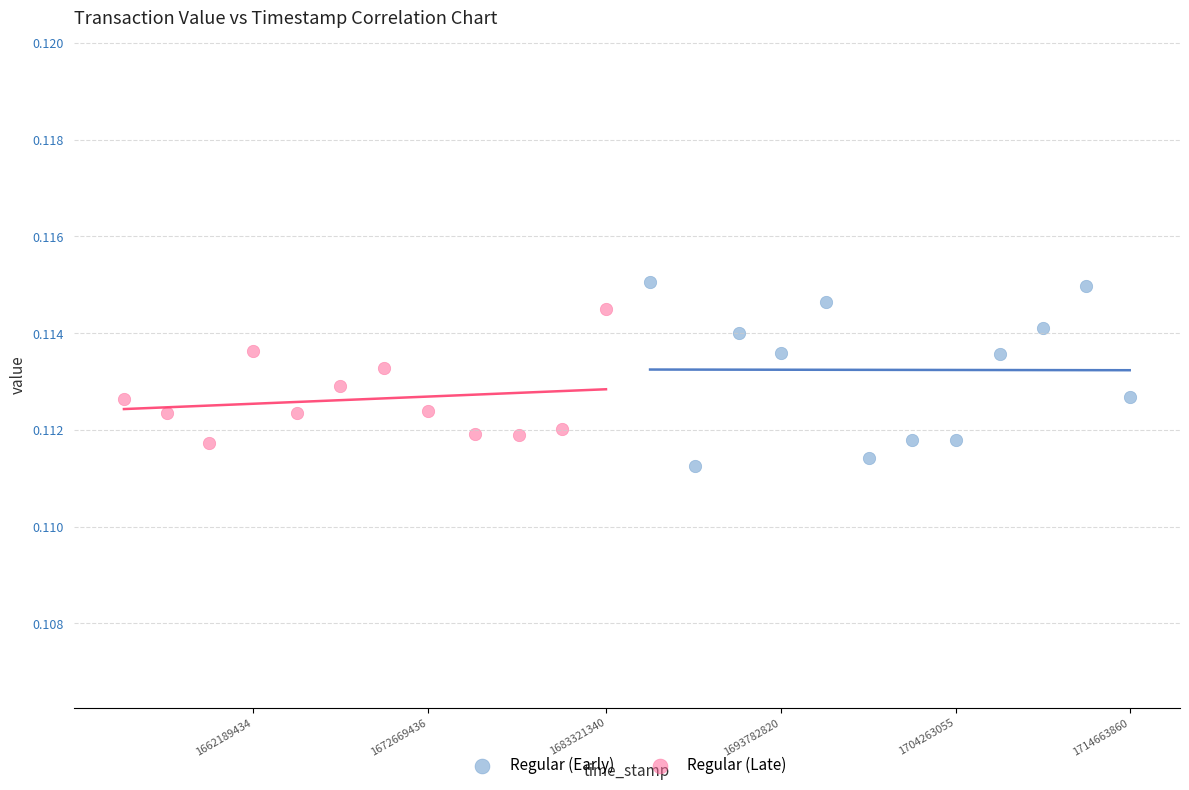

Which series reaches the maximum Y coordinate?

Regular (Early)